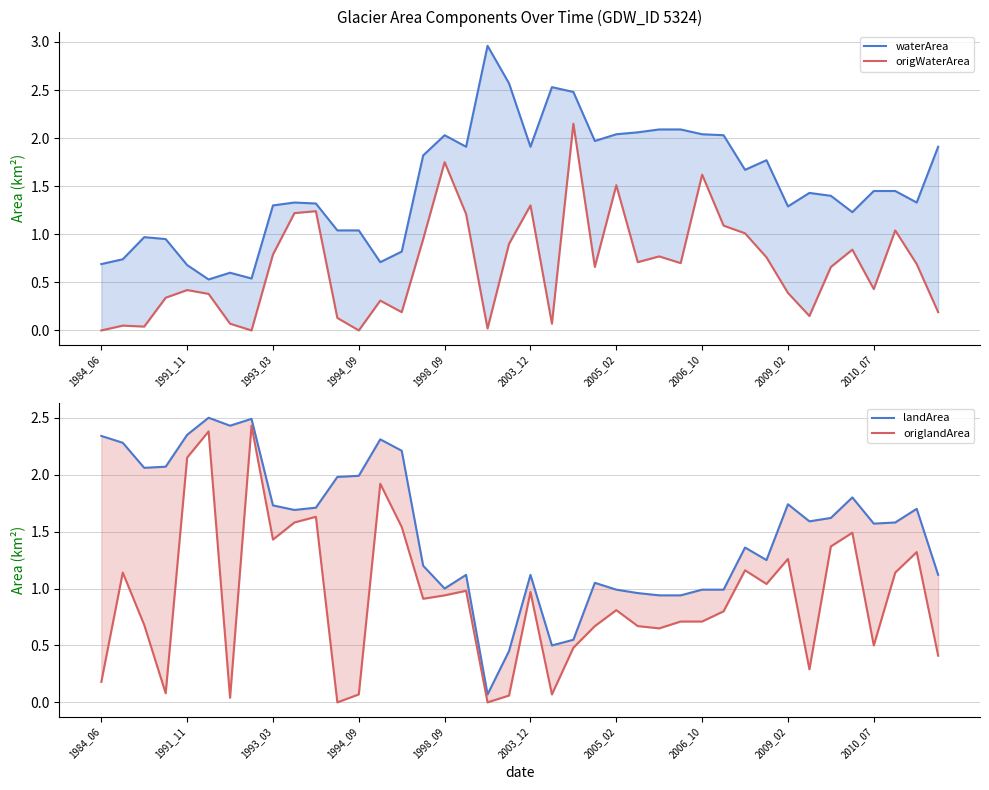

What are all the series names shown in the legend?

waterArea, origWaterArea, landArea, origlandArea